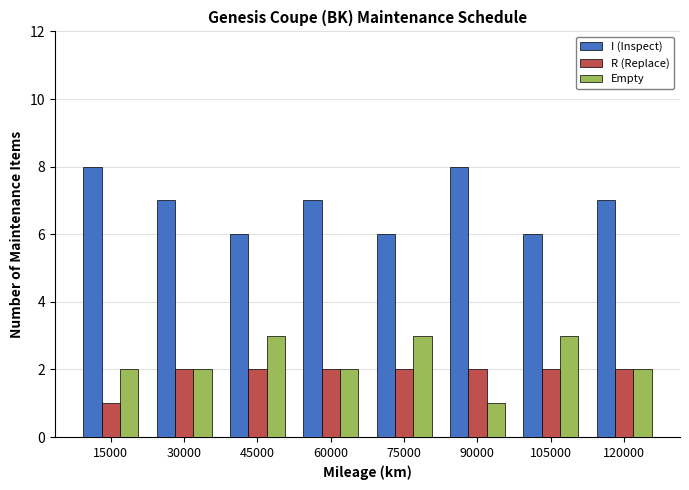

At which label does I (Inspect) first exceed 7?

15000